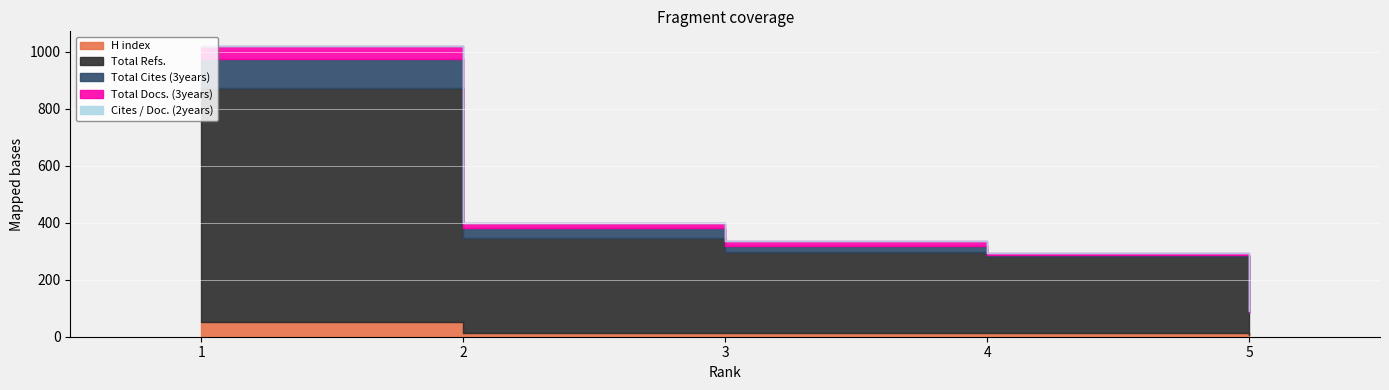

True or false: Total Docs. (3years) and Total Refs. cross at least once.

False